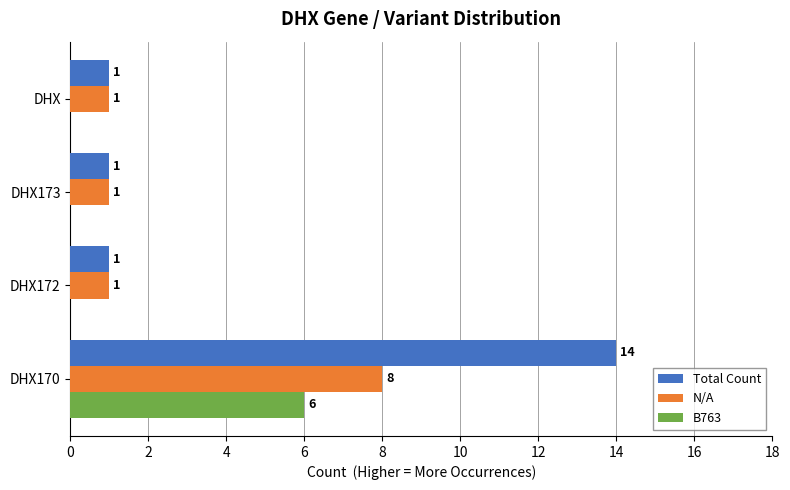

How many Total Count values are between 1 and 14?

4